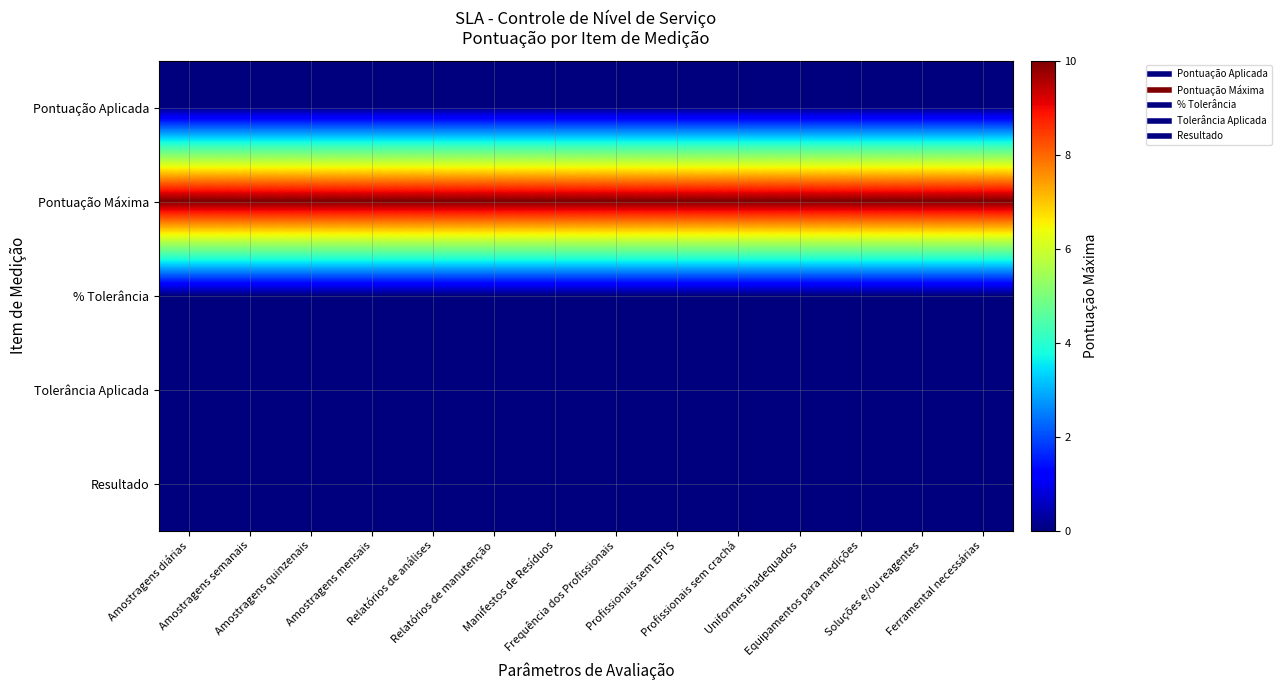

List the series in order of their peak value, highest first.

Pontuação Máxima, Pontuação Aplicada, % Tolerância, Tolerância Aplicada, Resultado